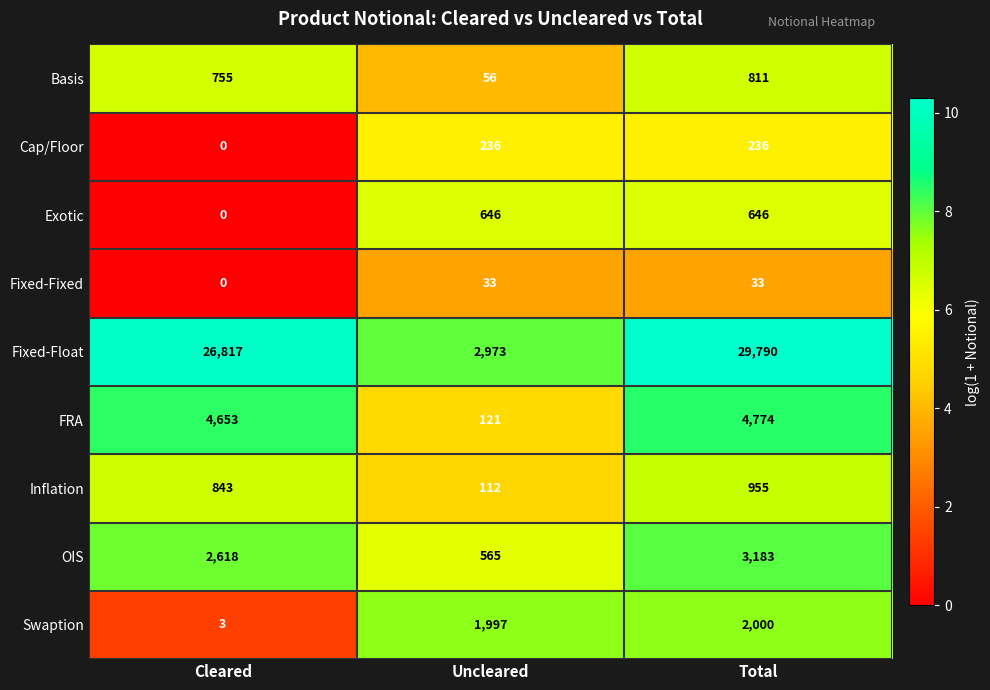

Which category has the lowest value across all series?

Cleared